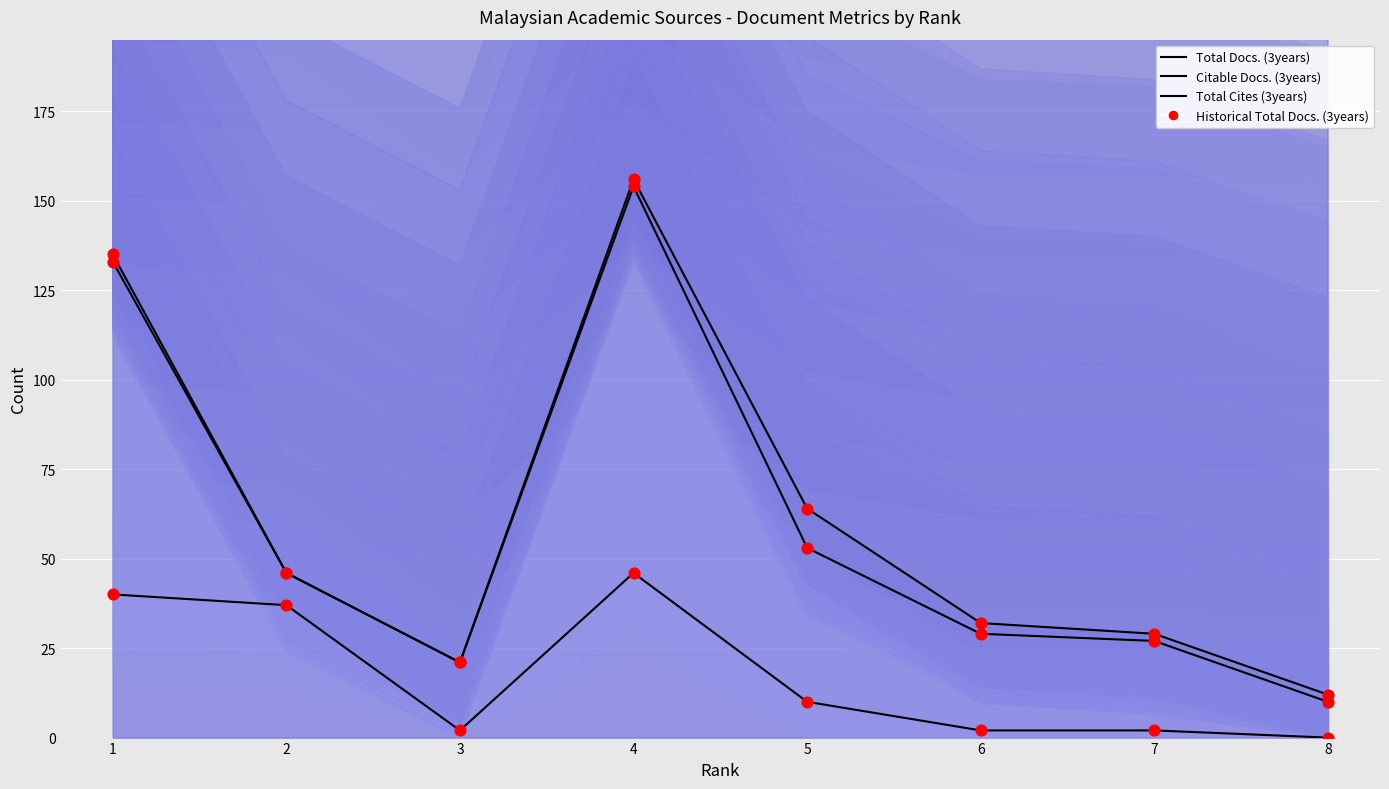

Which series has the largest total across all categories?

Total Docs. (3years)